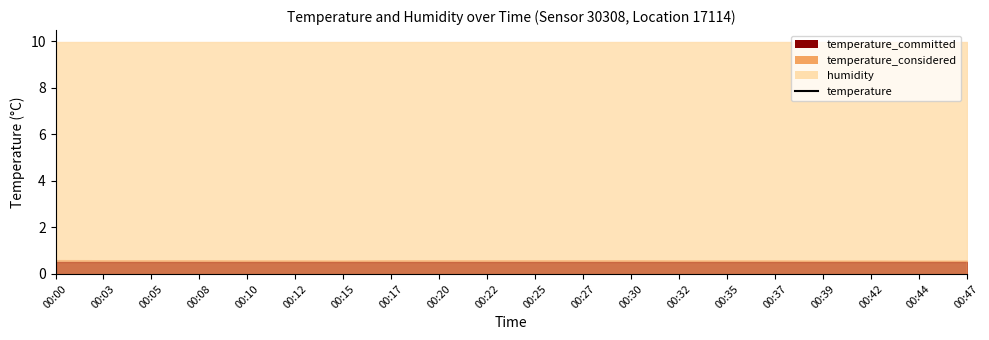

Which has a higher value, 00:35 or 00:42?

00:35